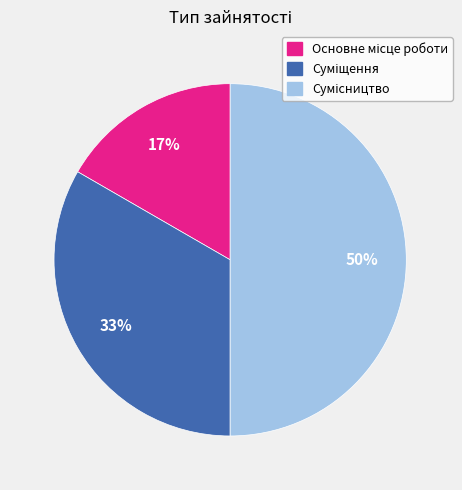

To the nearest percent, what is the average slice percentage?

33%